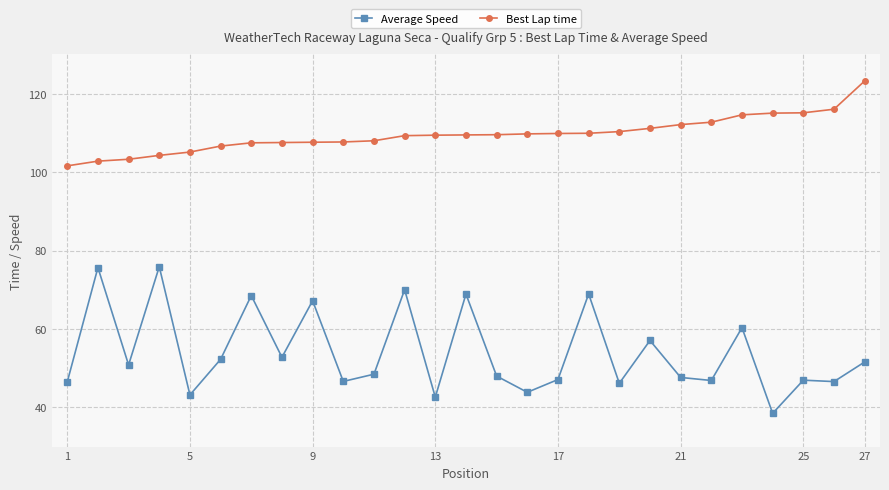

Which series has the largest range (max minus min)?

Average Speed